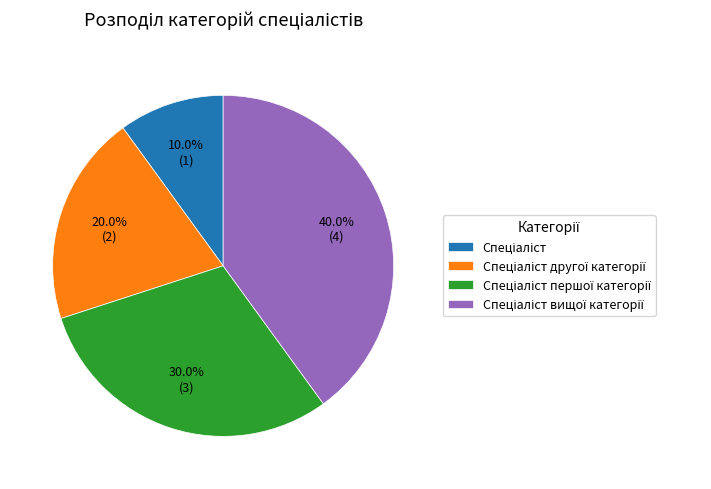

To the nearest percent, what is the difference between the largest and smallest slice percentages?

30%